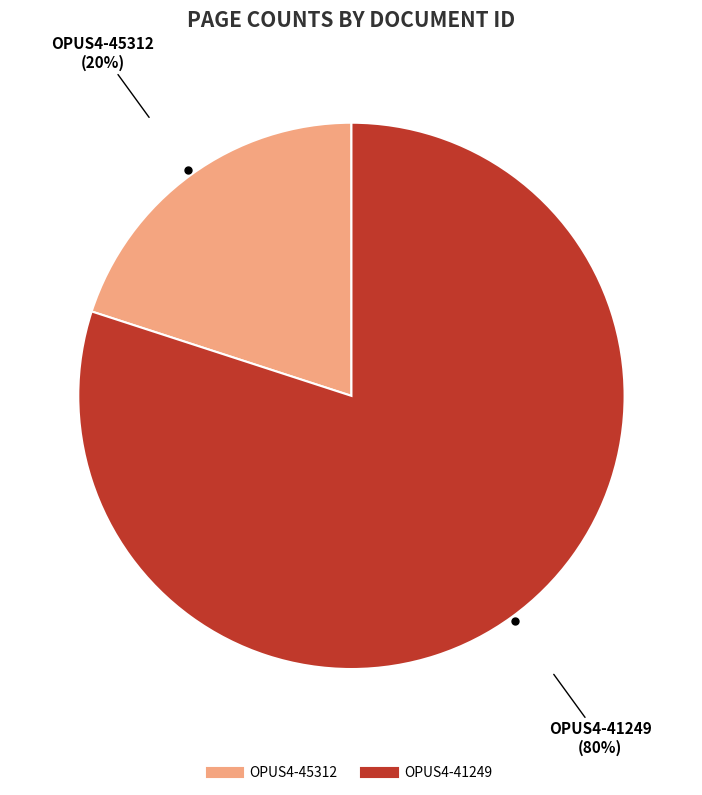

Count the number of slices in the pie.

2